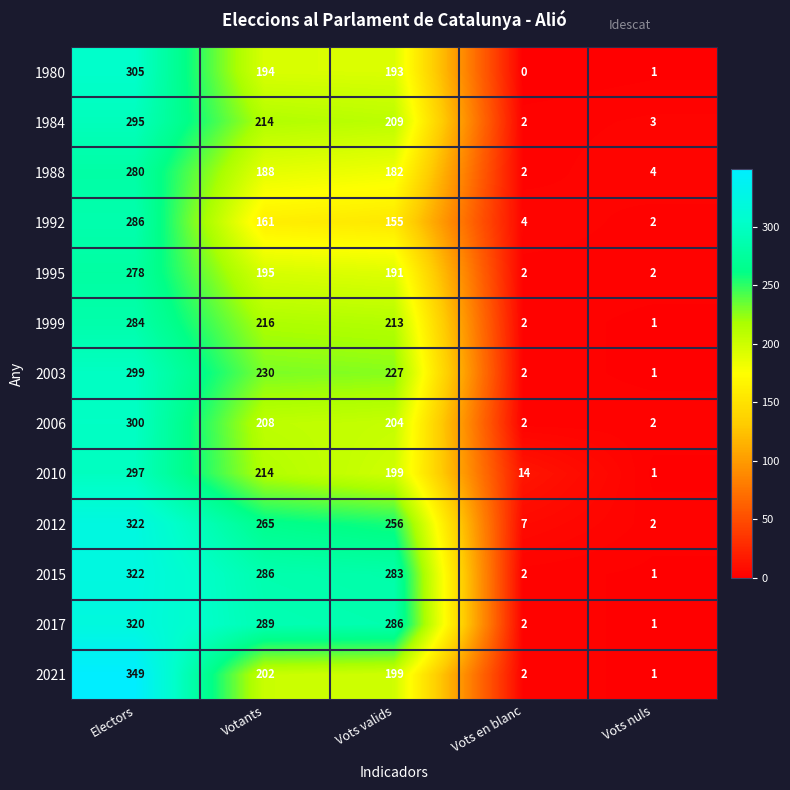

How many values in the 2015 series are below 283?

2